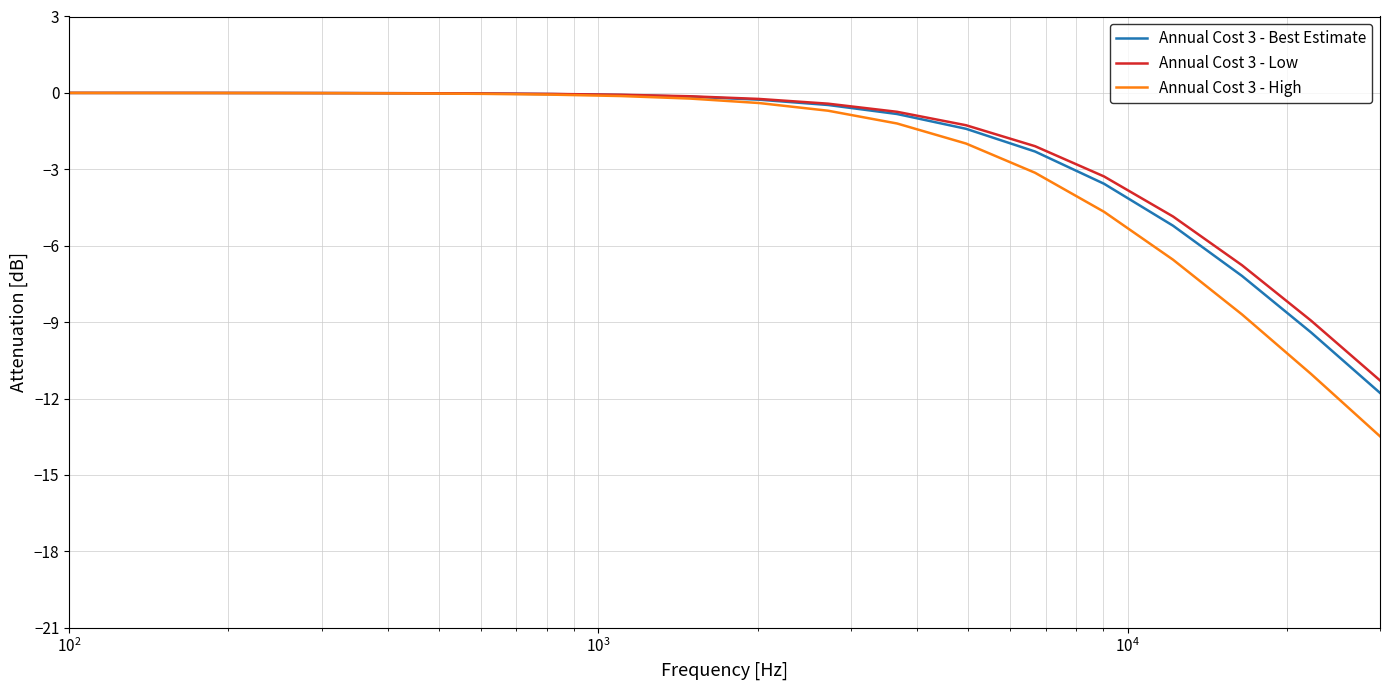

Which series has the largest range (max minus min)?

Annual Cost 3 - High